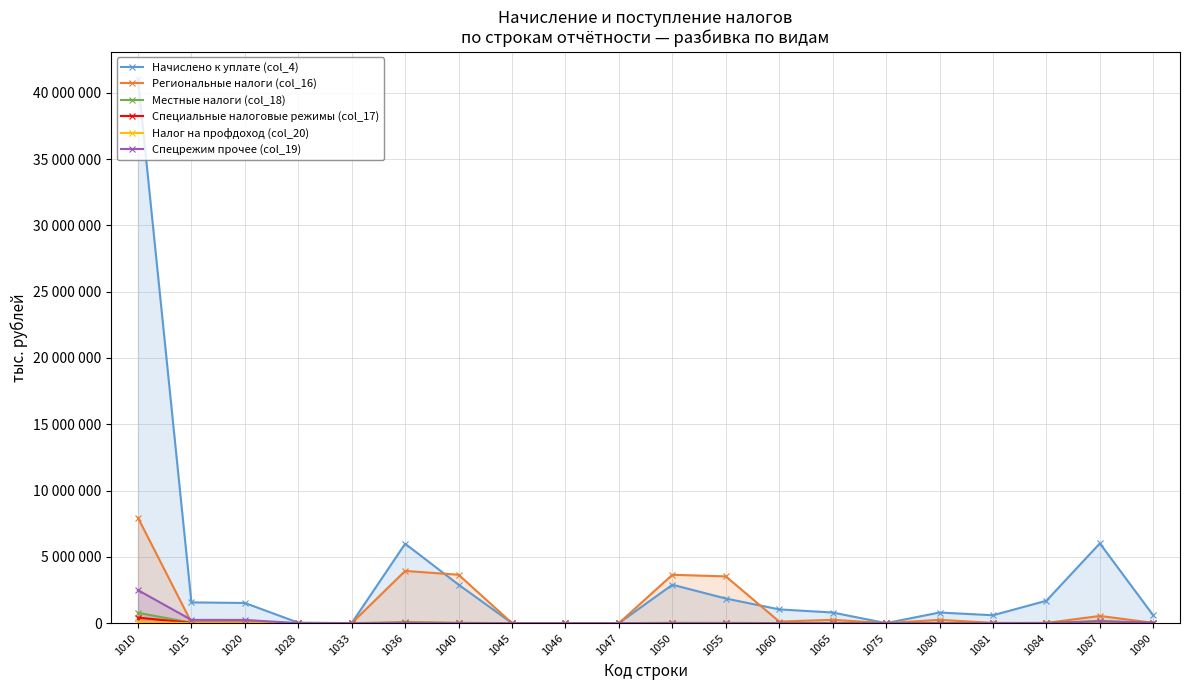

How many positive values does the Региональные налоги (col_16) series have?

19